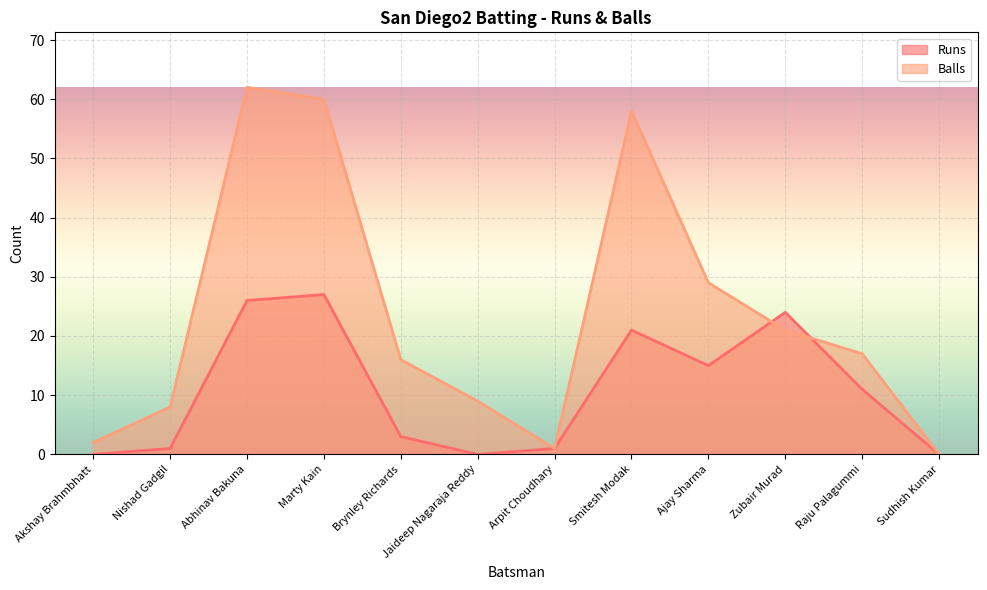

Is it true that Runs equals 0 at Akshay Brahmbhatt?

True